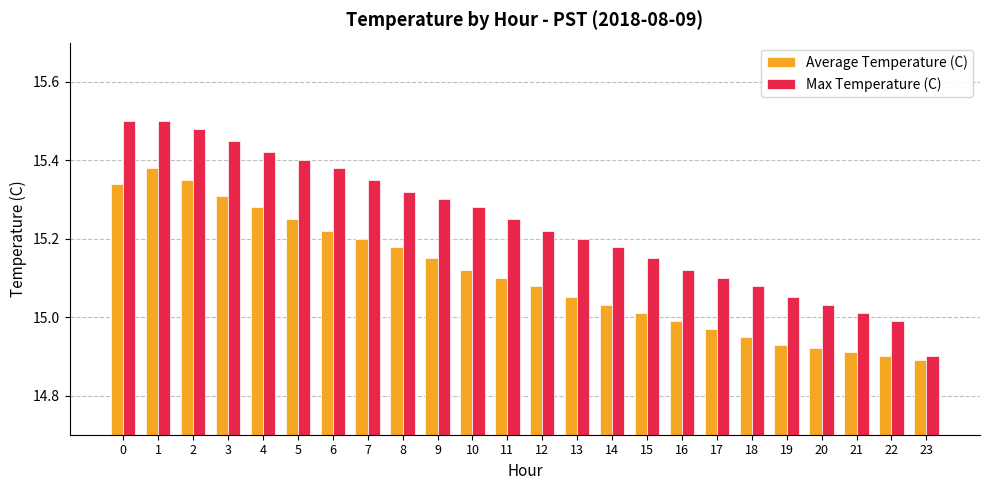

True or false: Average Temperature (C) has a value of 14.9 at 18.

True